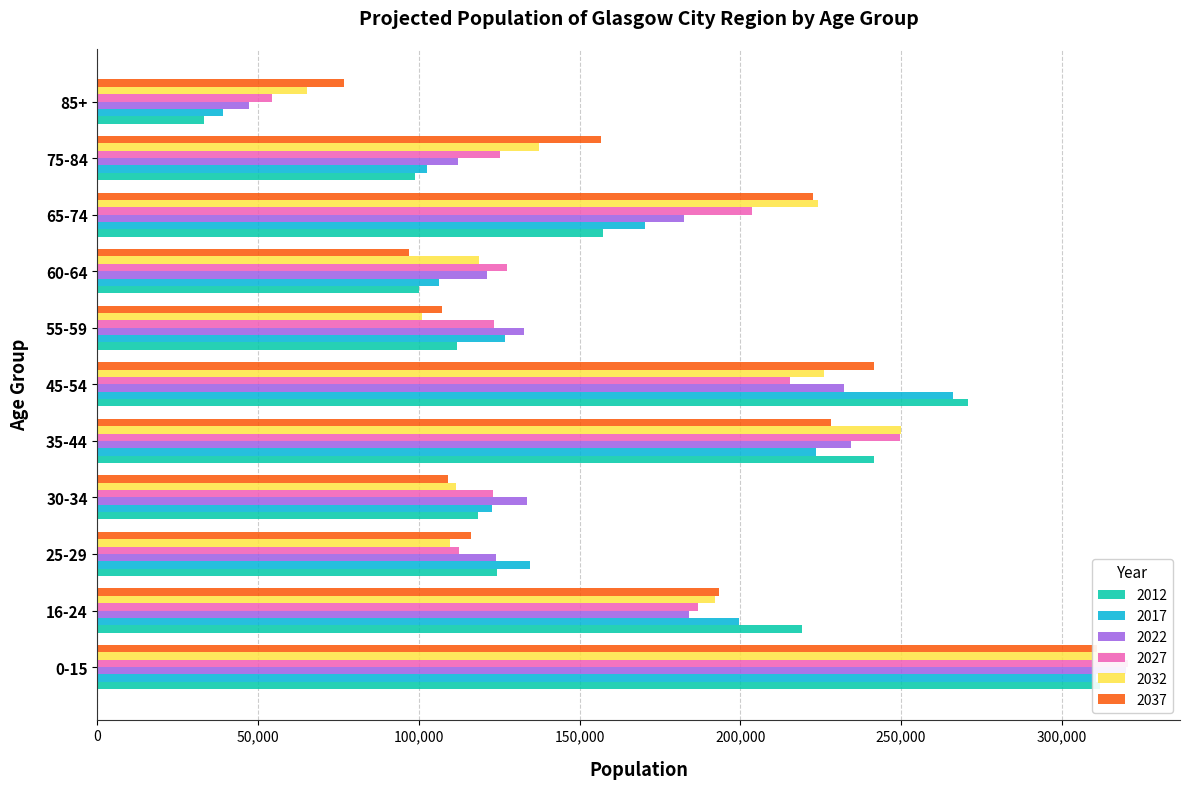

What is the sum of all 2022 values?

1823570